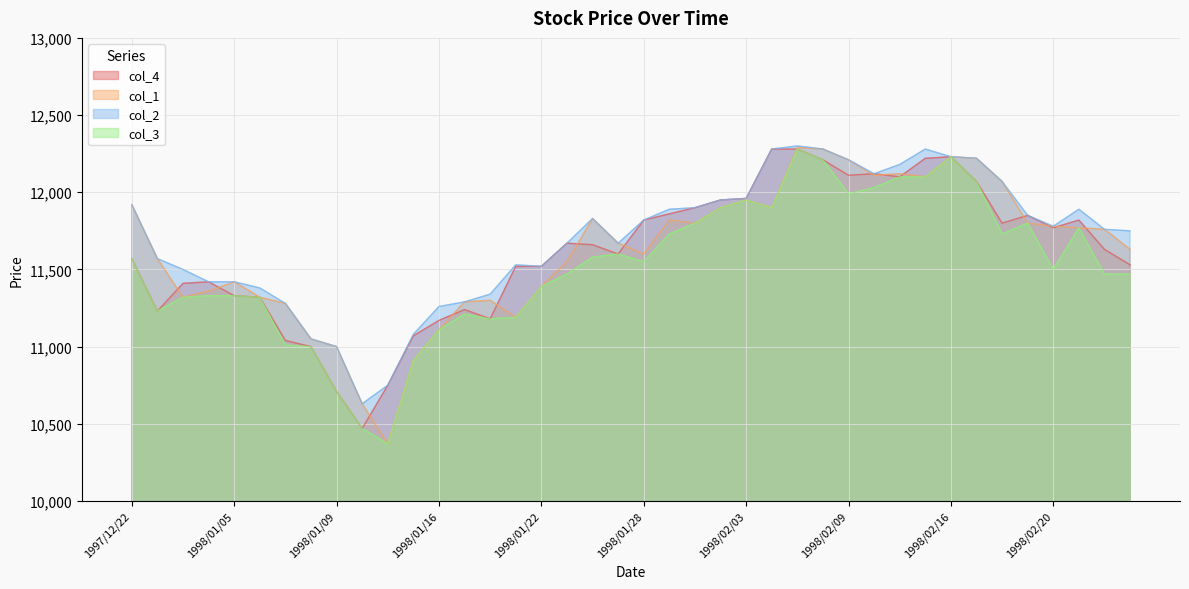

What is the difference between the col_3 values at 1997/12/26 and 1998/02/23?

440